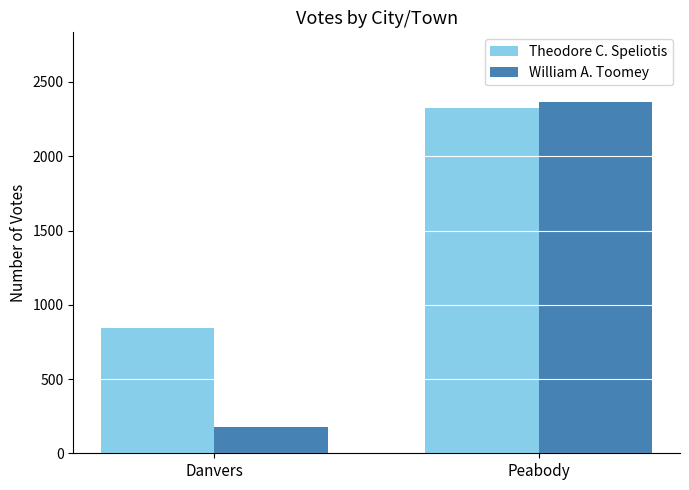

Is it true that William A. Toomey equals 174 at Danvers?

True